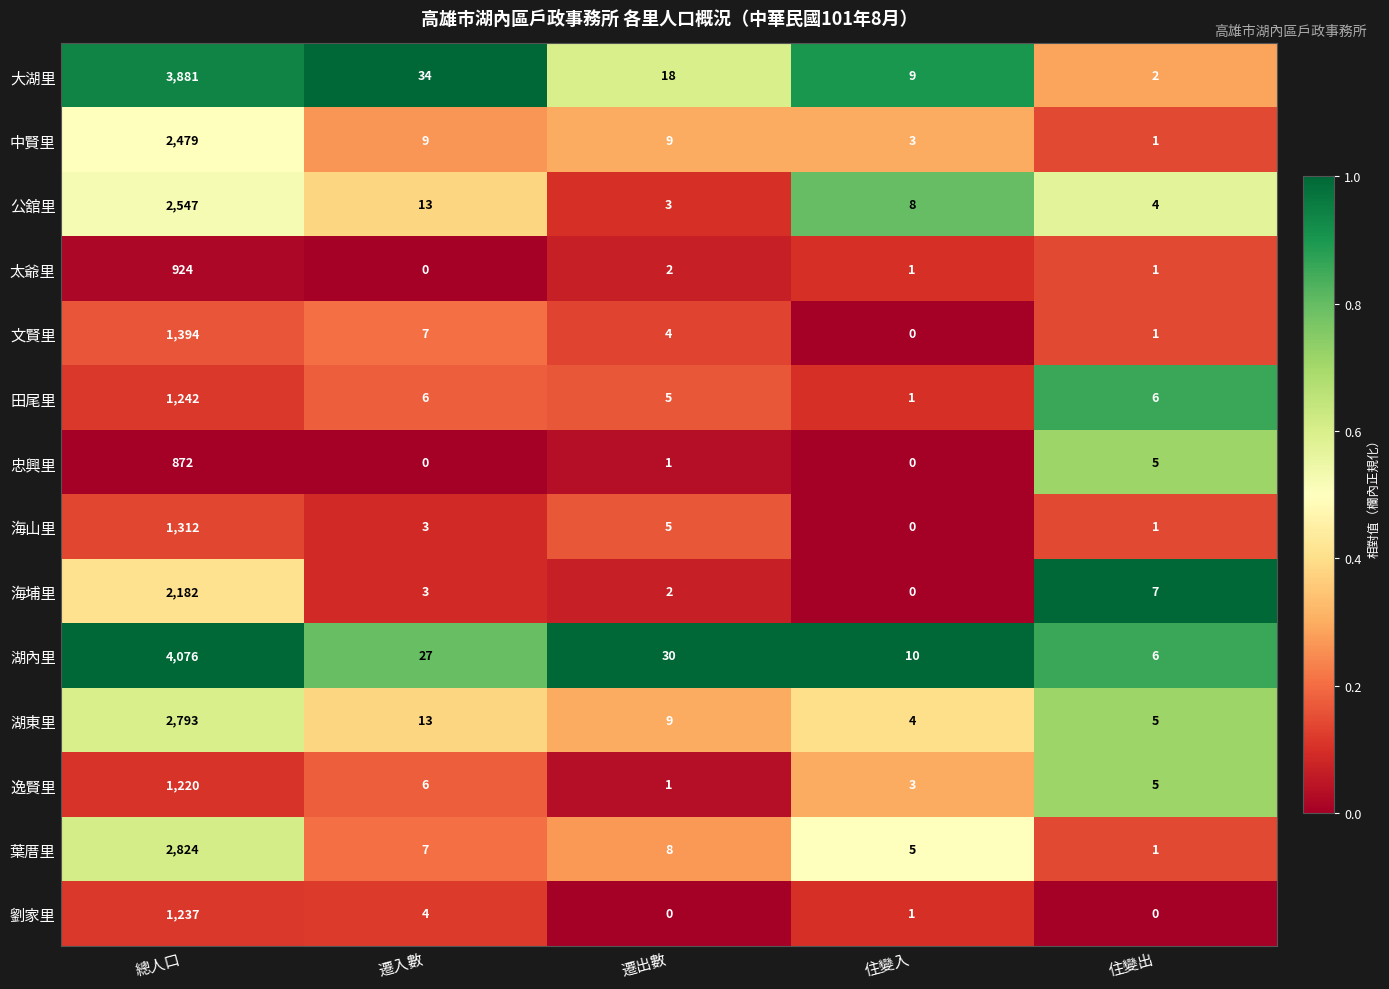

True or false: 湖內里 has a value of 14 at 住變入.

False